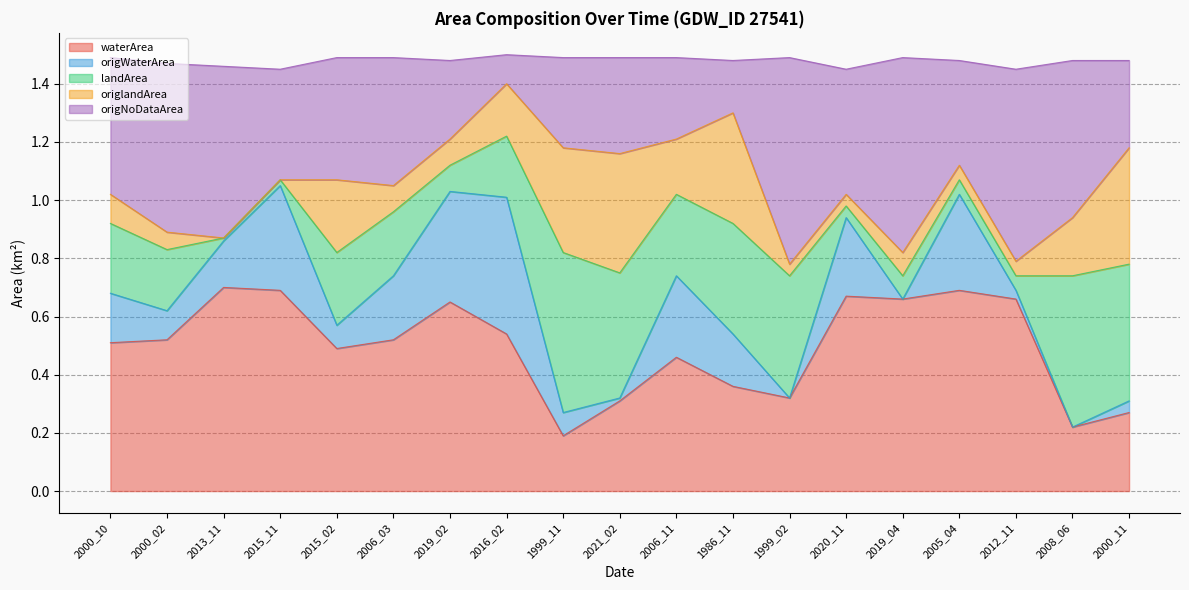

True or false: origWaterArea and waterArea cross at least once.

False